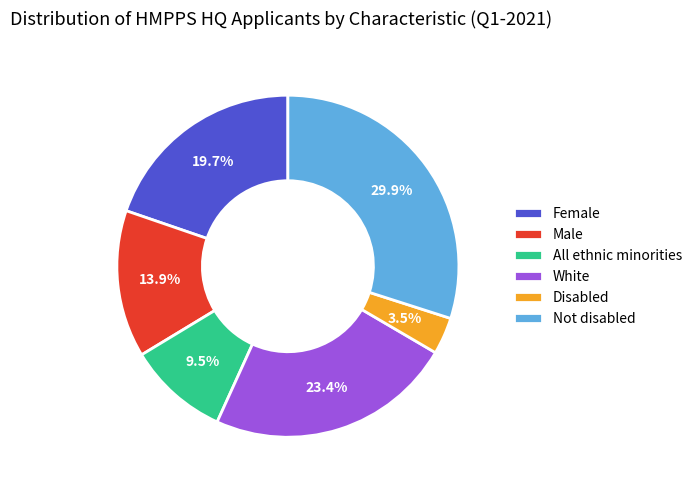

Is there any slice that represents more than half of the pie?

No